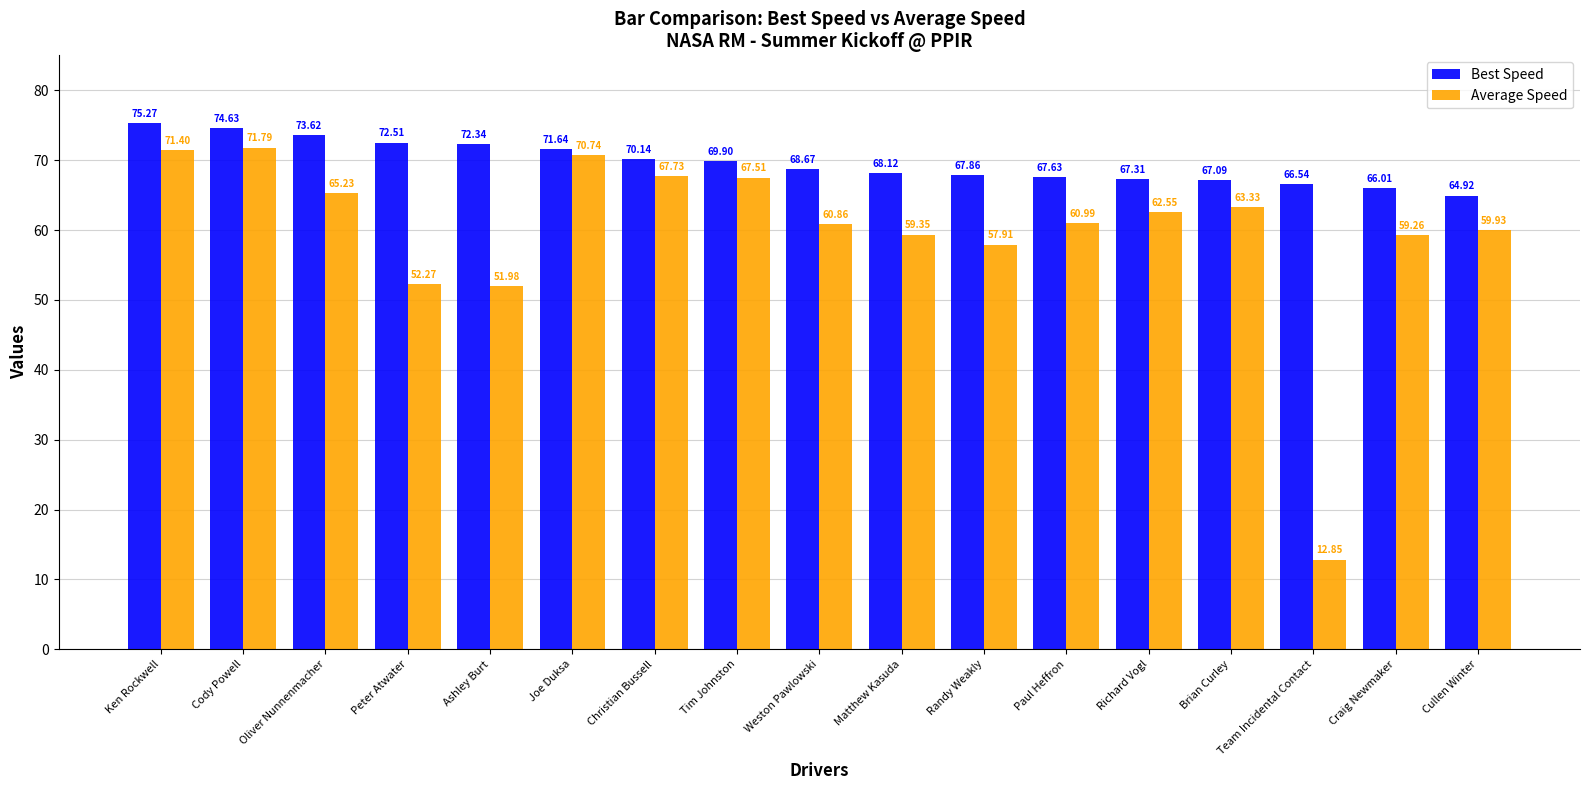

What is the difference between the second highest and minimum values in the Average Speed series?

58.6